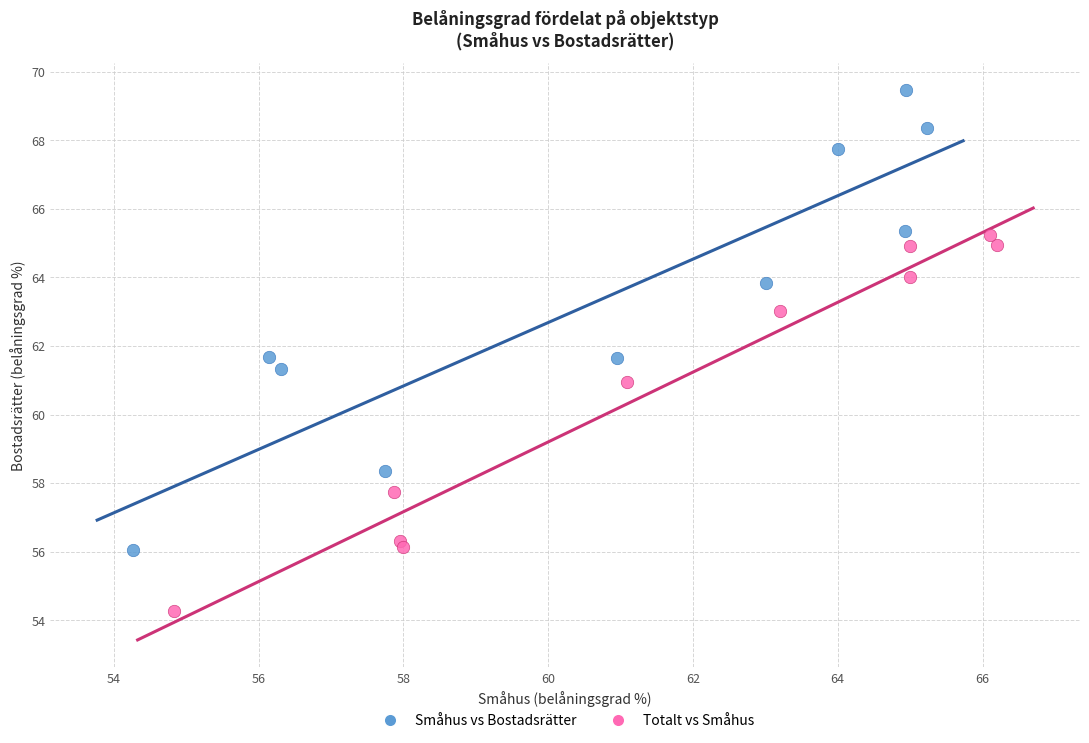

Which series contains the highest Y value?

Småhus vs Bostadsrätter